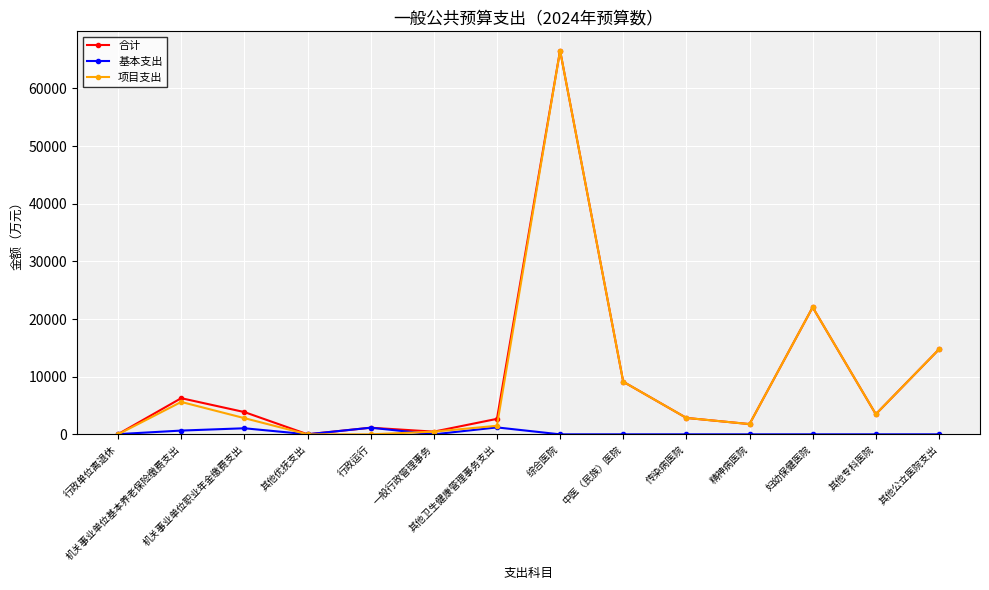

At which category does 项目支出 reach its first local peak?

机关事业单位基本养老保险缴费支出